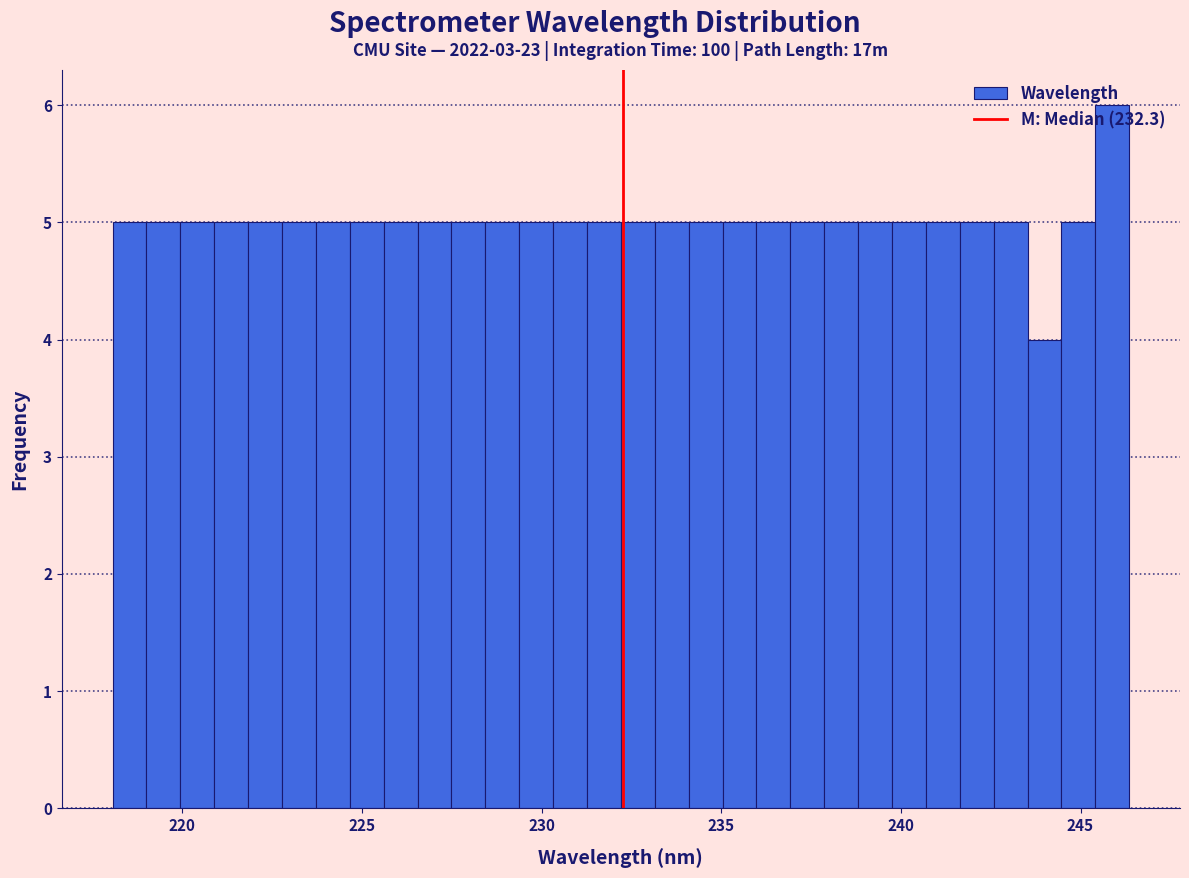

Around what value on the x-axis is the tallest bar? Give the approximate position of its centre, as read against the axis.

246.0